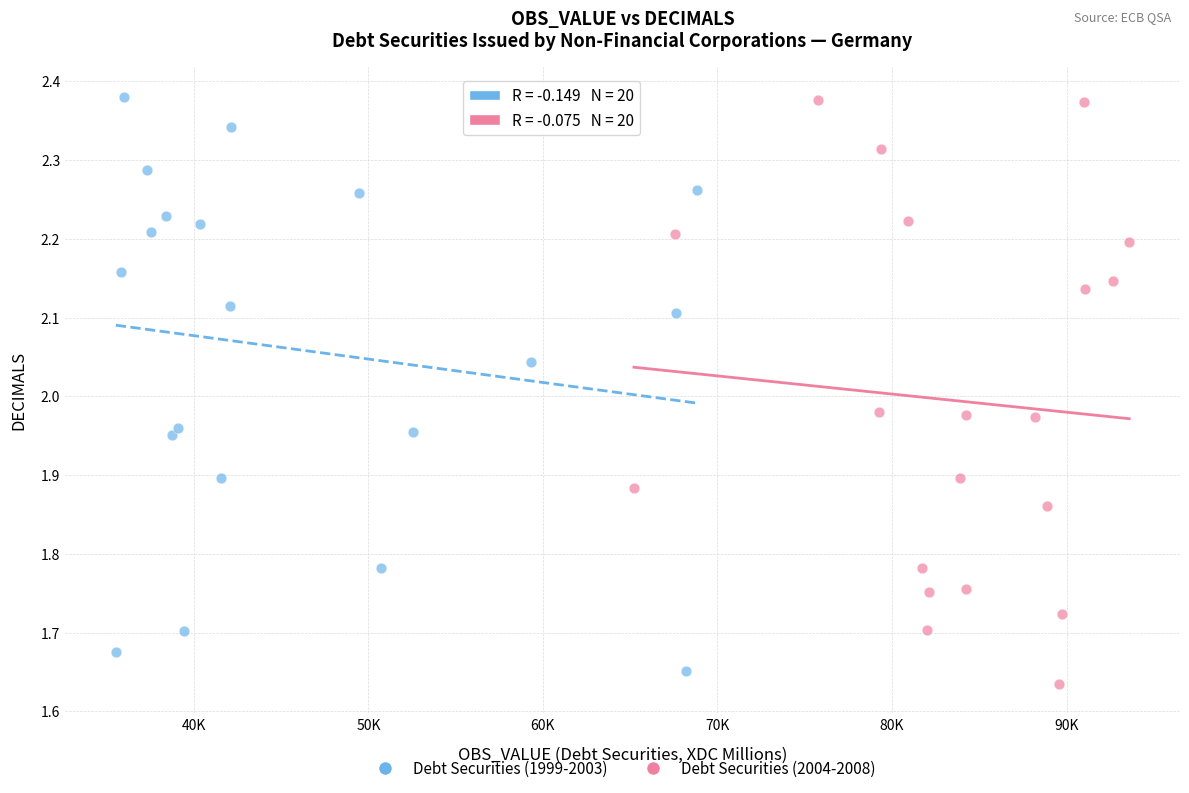

What are all the series names shown in the legend?

Debt Securities (1999-2003), Debt Securities (2004-2008)